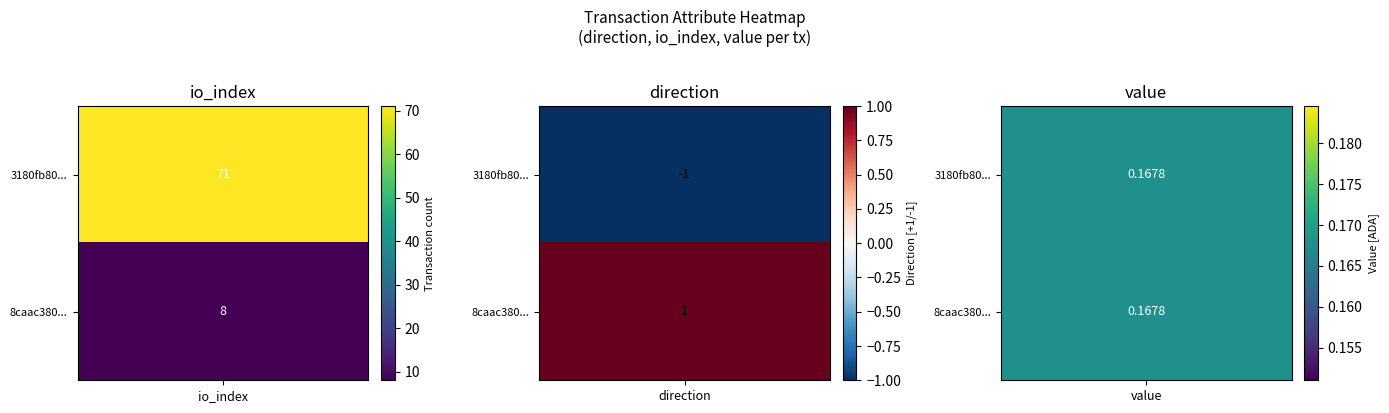

What is the maximum value for 3180fb80727a015d7a05f56f0d8e7ce51563b61?

71.0